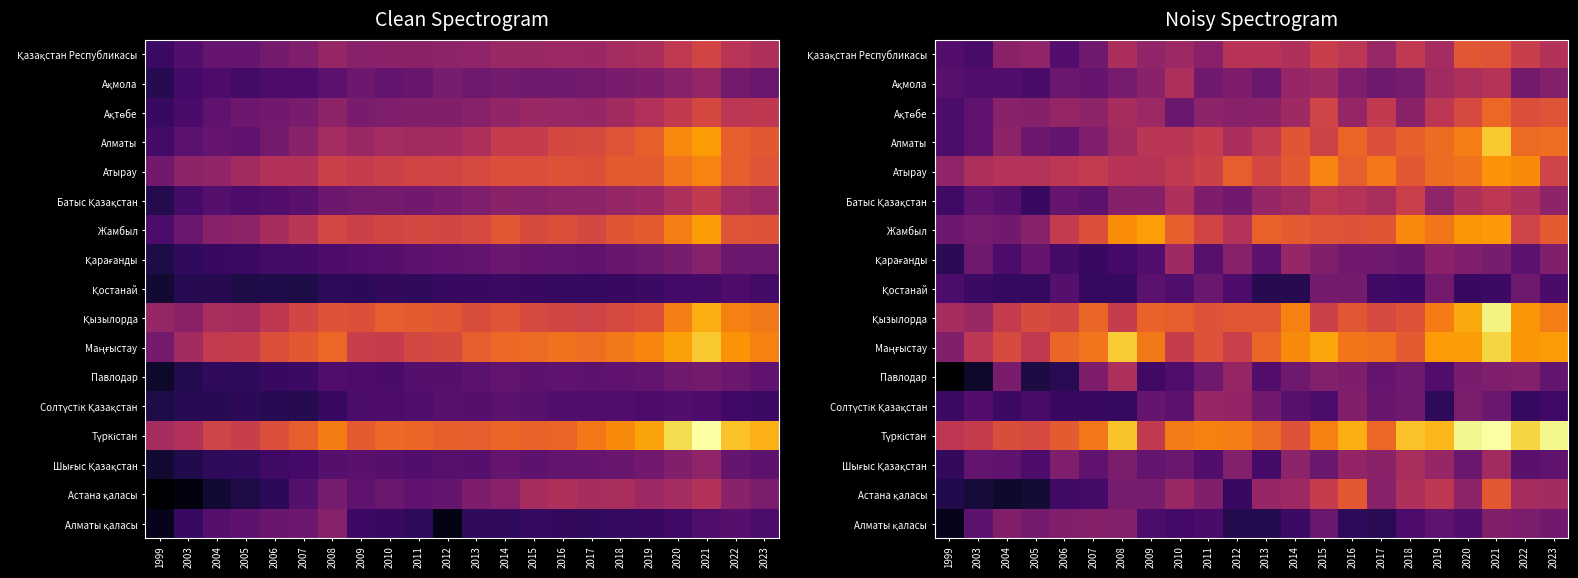

How many data points does each series have?

22